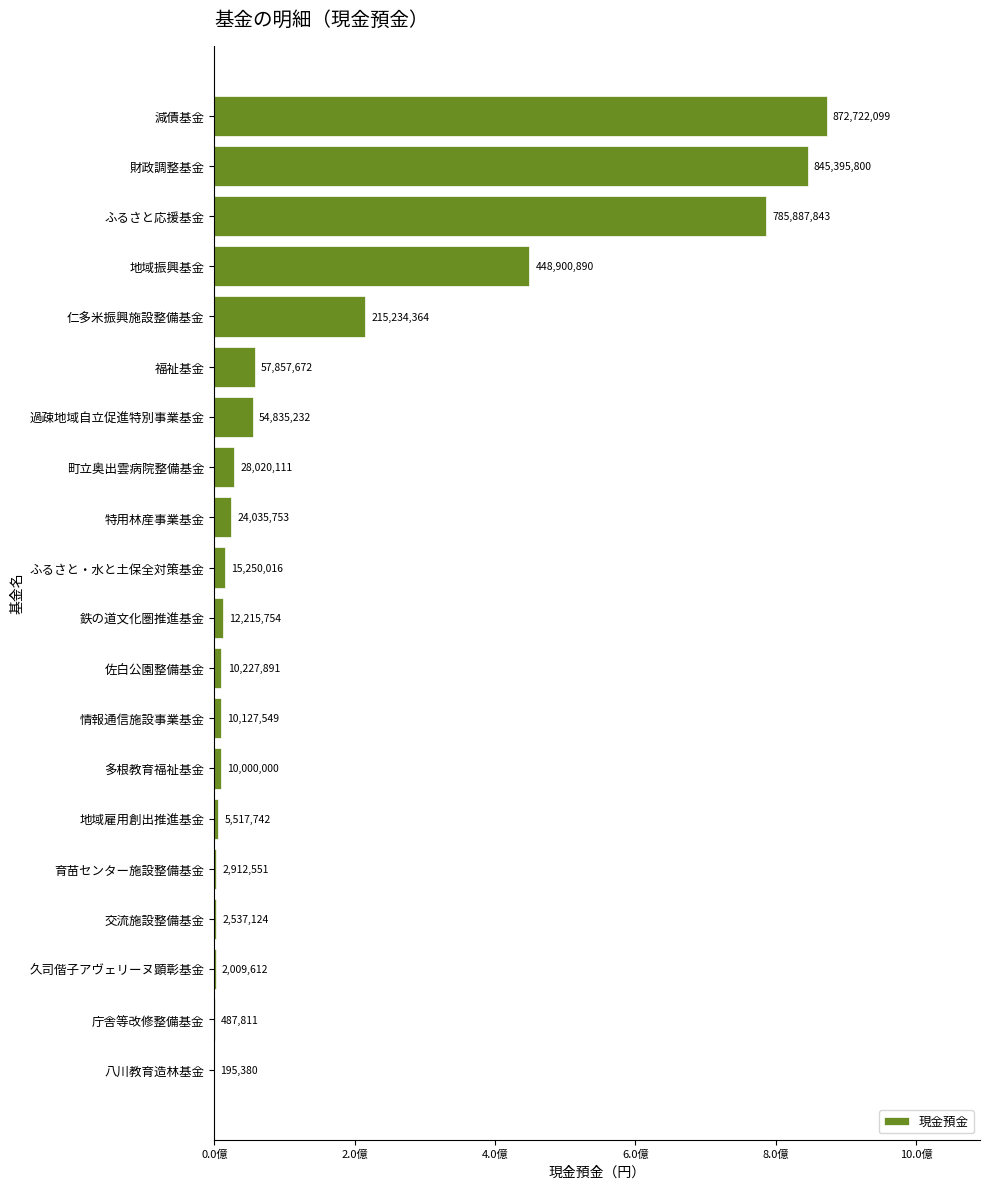

Are the bars horizontal?

Yes